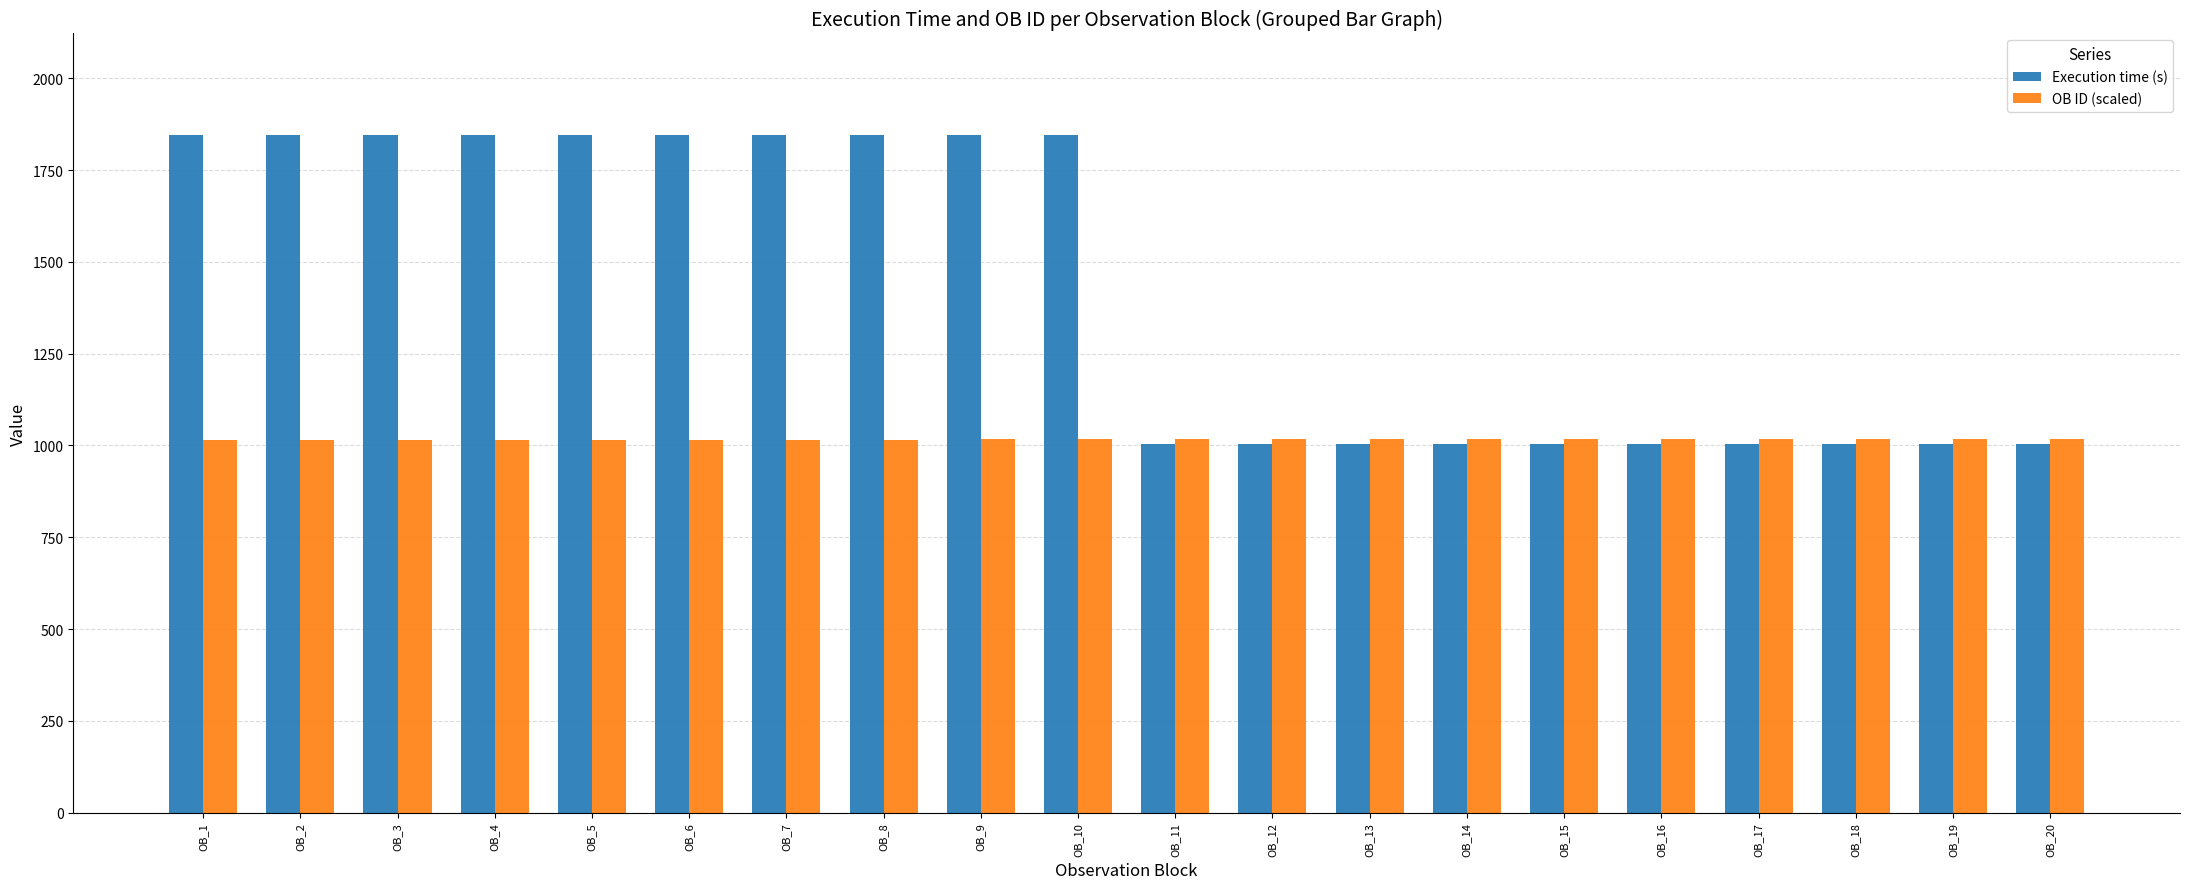

What is the spread (max minus min) of values at OB_14?

12